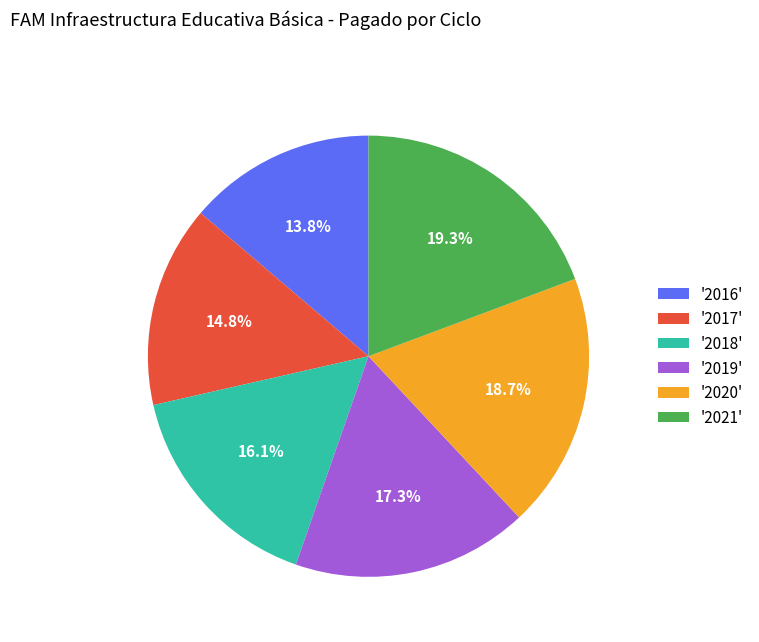

How many slices are in this pie chart?

6